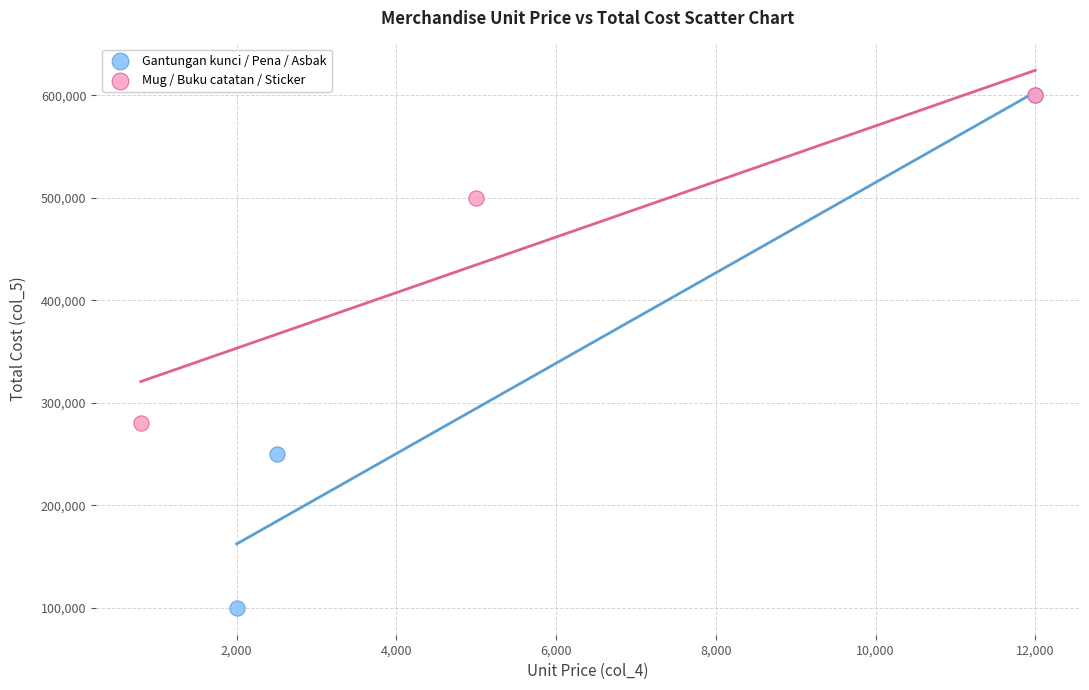

Which series contains the lowest Y value?

Gantungan kunci / Pena / Asbak